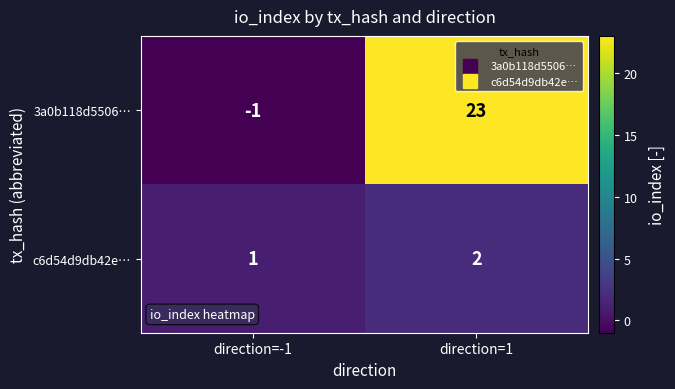

What is the greatest value displayed?

23